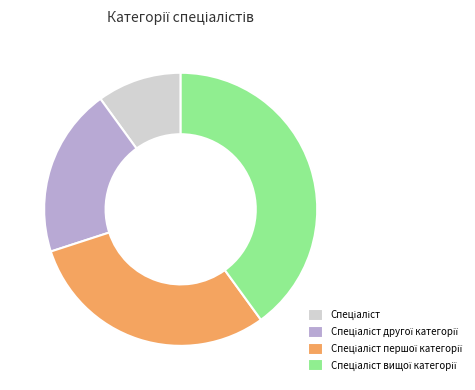

Is there any slice that represents more than half of the pie?

No